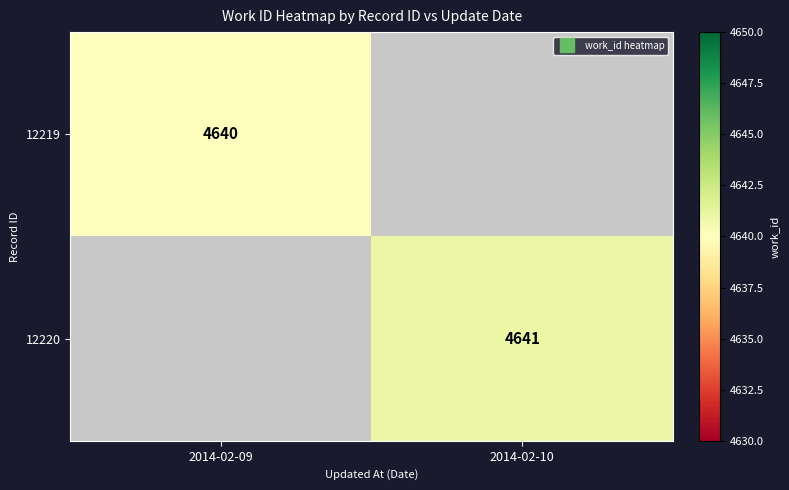

How many distinct data groups are displayed?

2